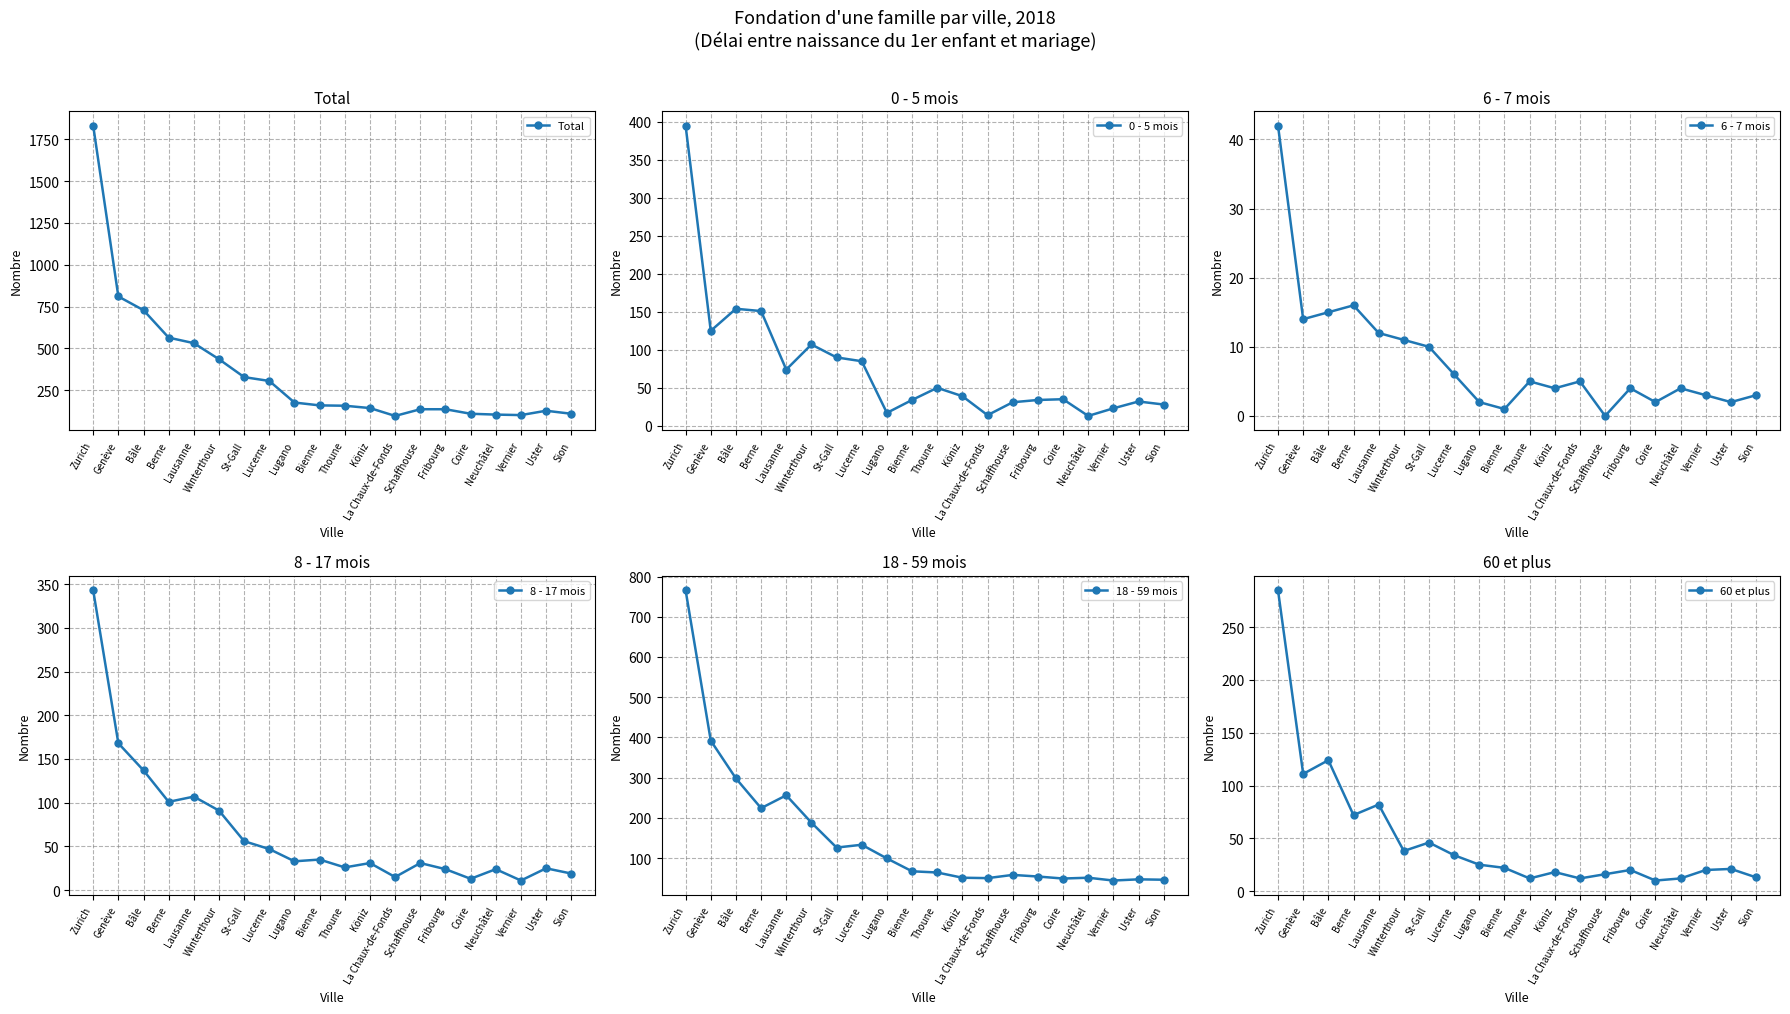

What is the total value across all series at St-Gall?

656